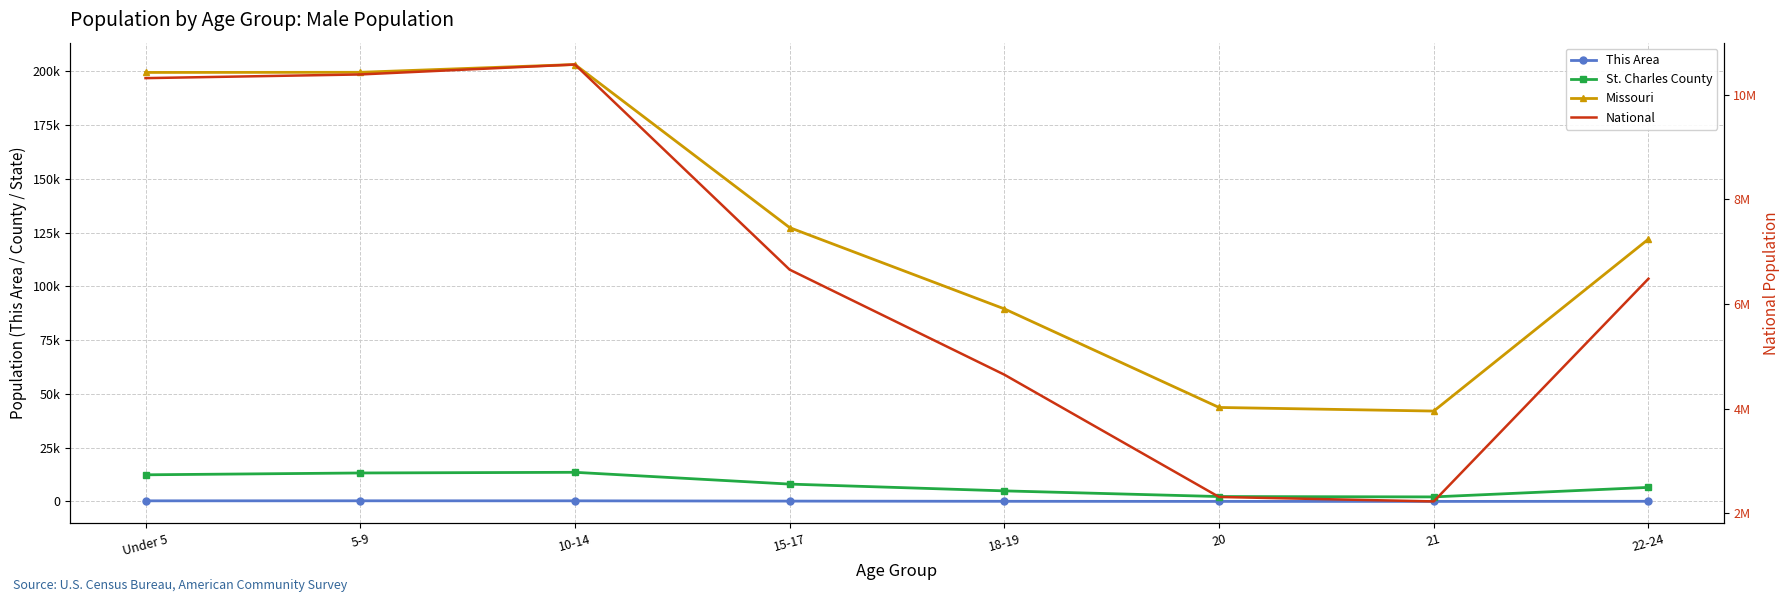

True or false: This Area and St. Charles County cross at least once.

False